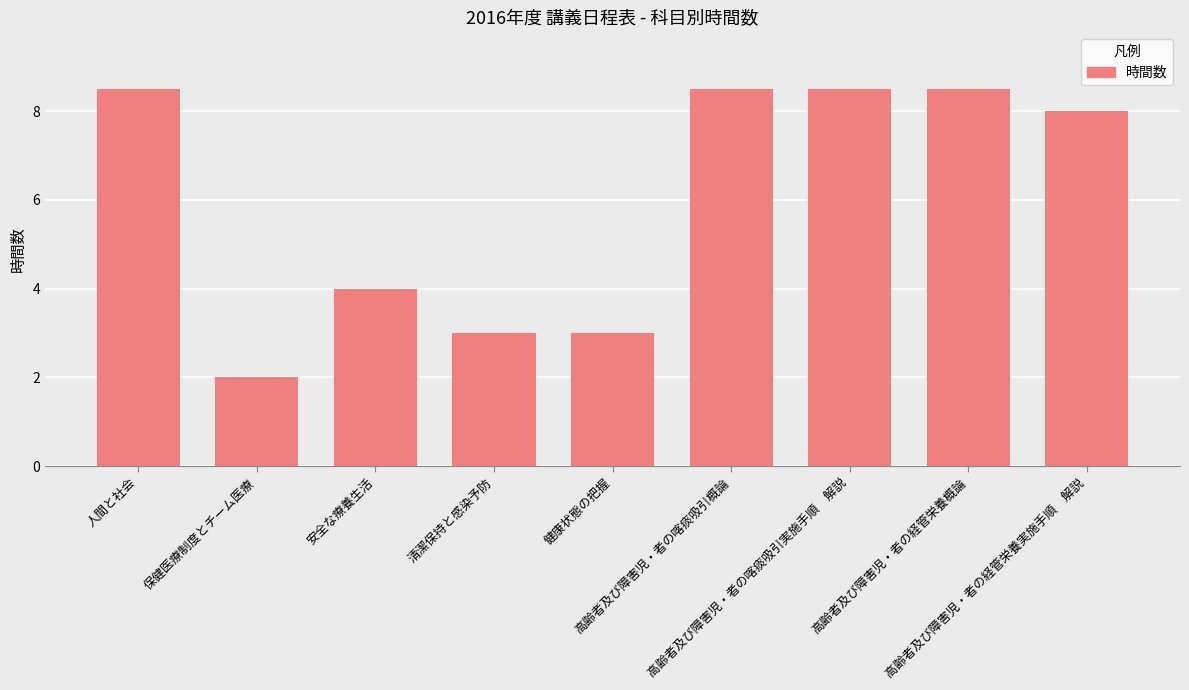

What value does the data have at 人間と社会?

8.5